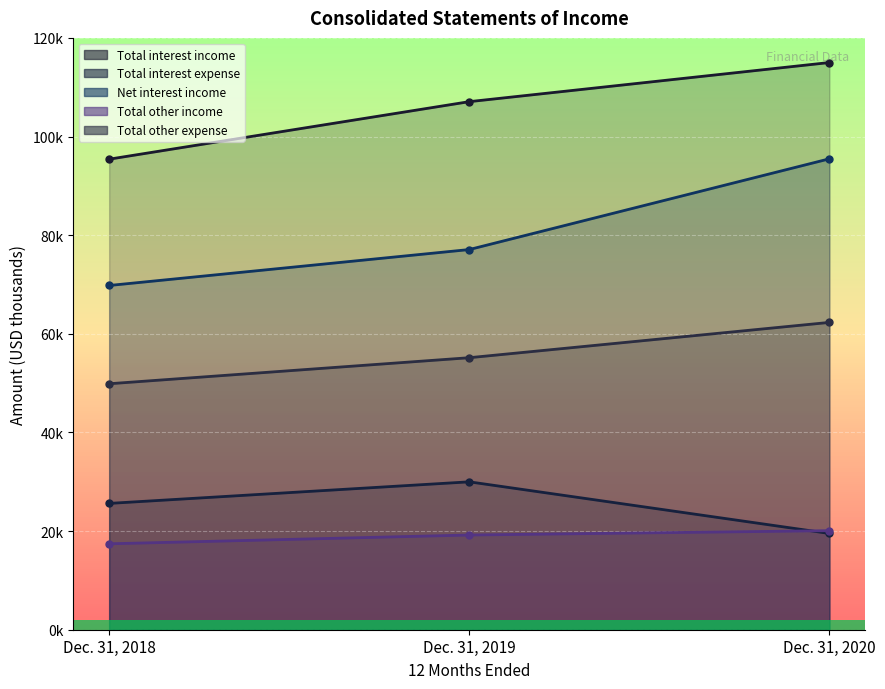

How many values in the Total interest income series exceed 107071?

1